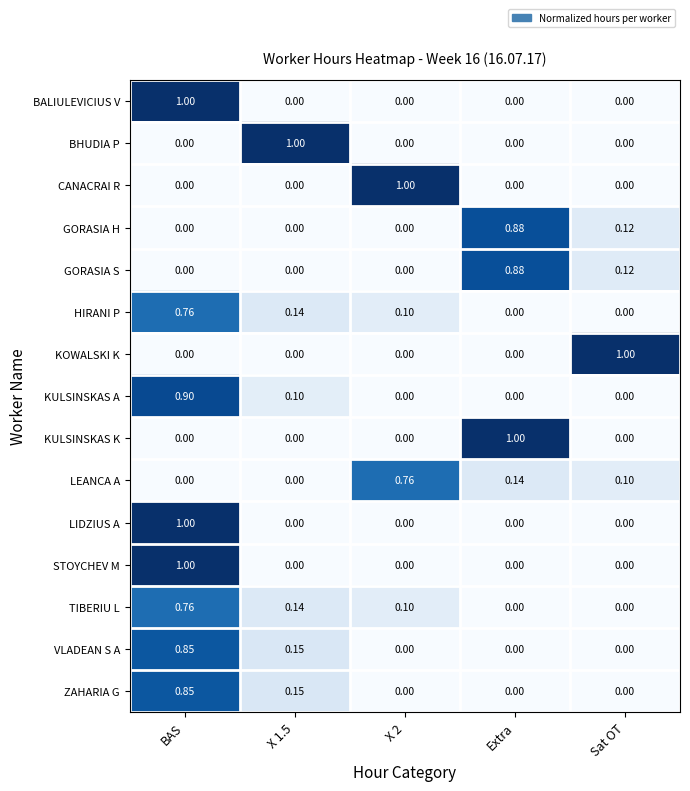

Which category has the highest value in the KOWALSKI K series?

Sat OT